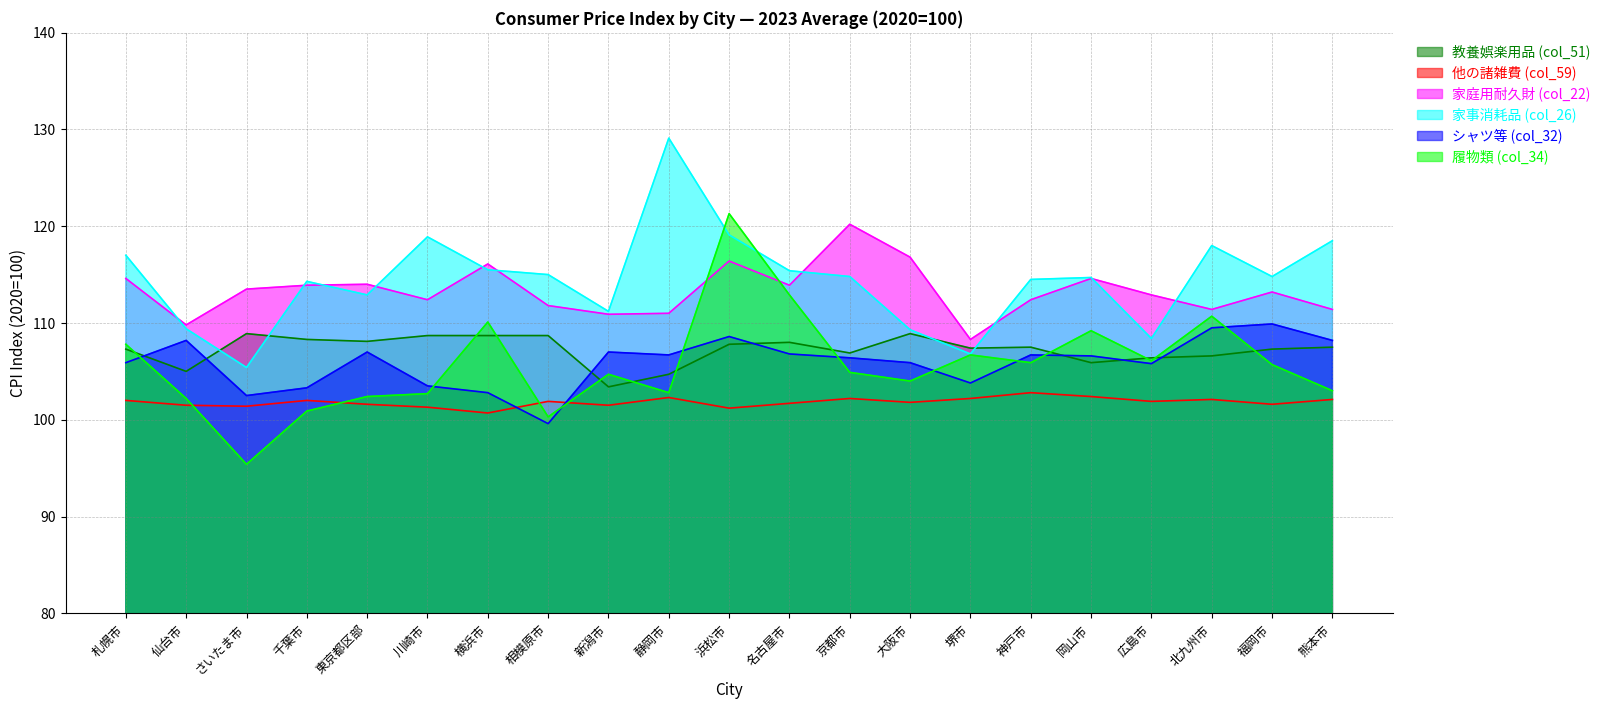

The シャツ等 (col_32) series shows 103.5 at 川崎市. True or false?

True